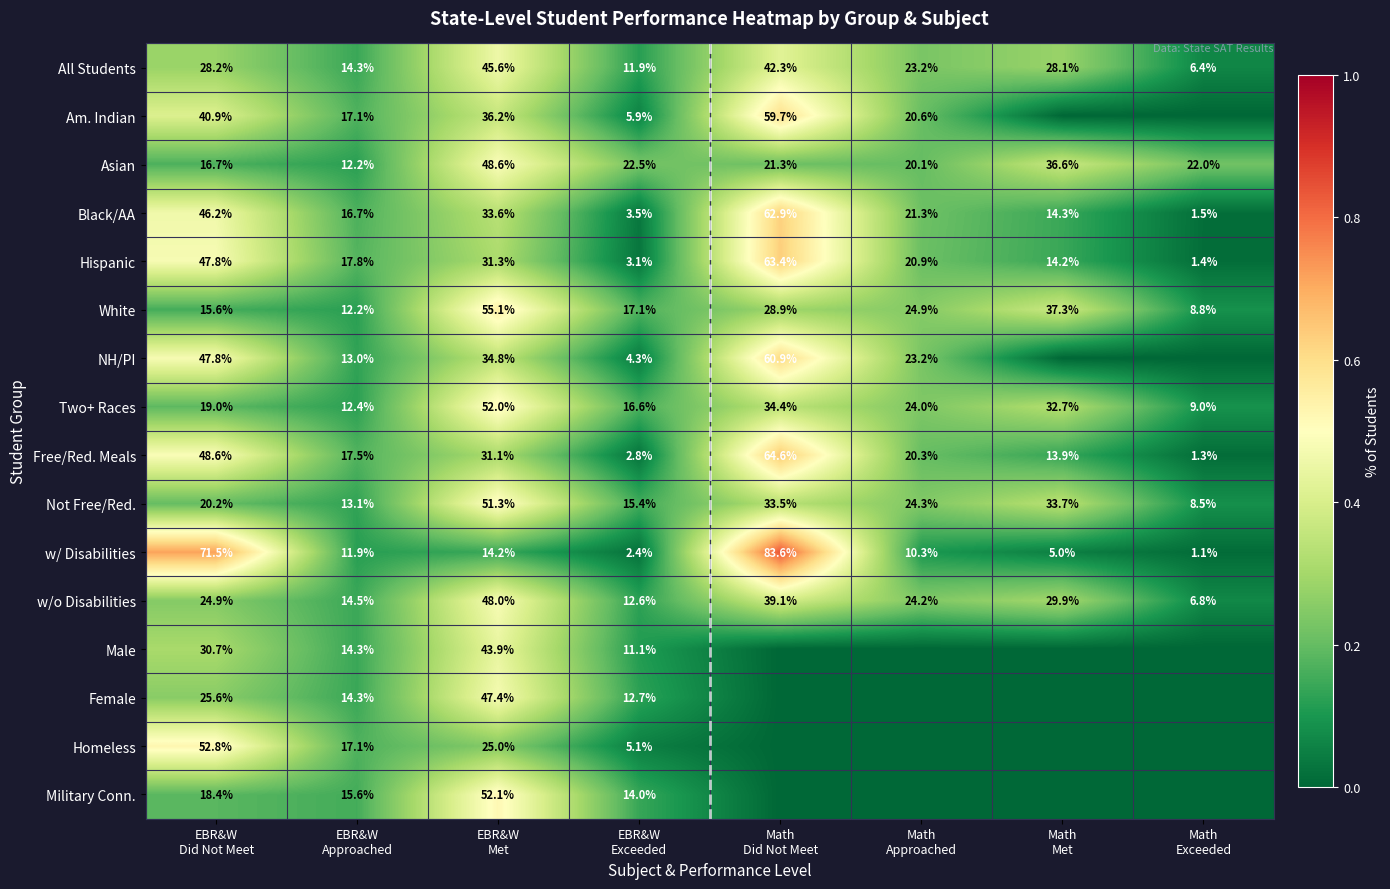

What is the difference between the maximum and minimum values in the White series?

46.3